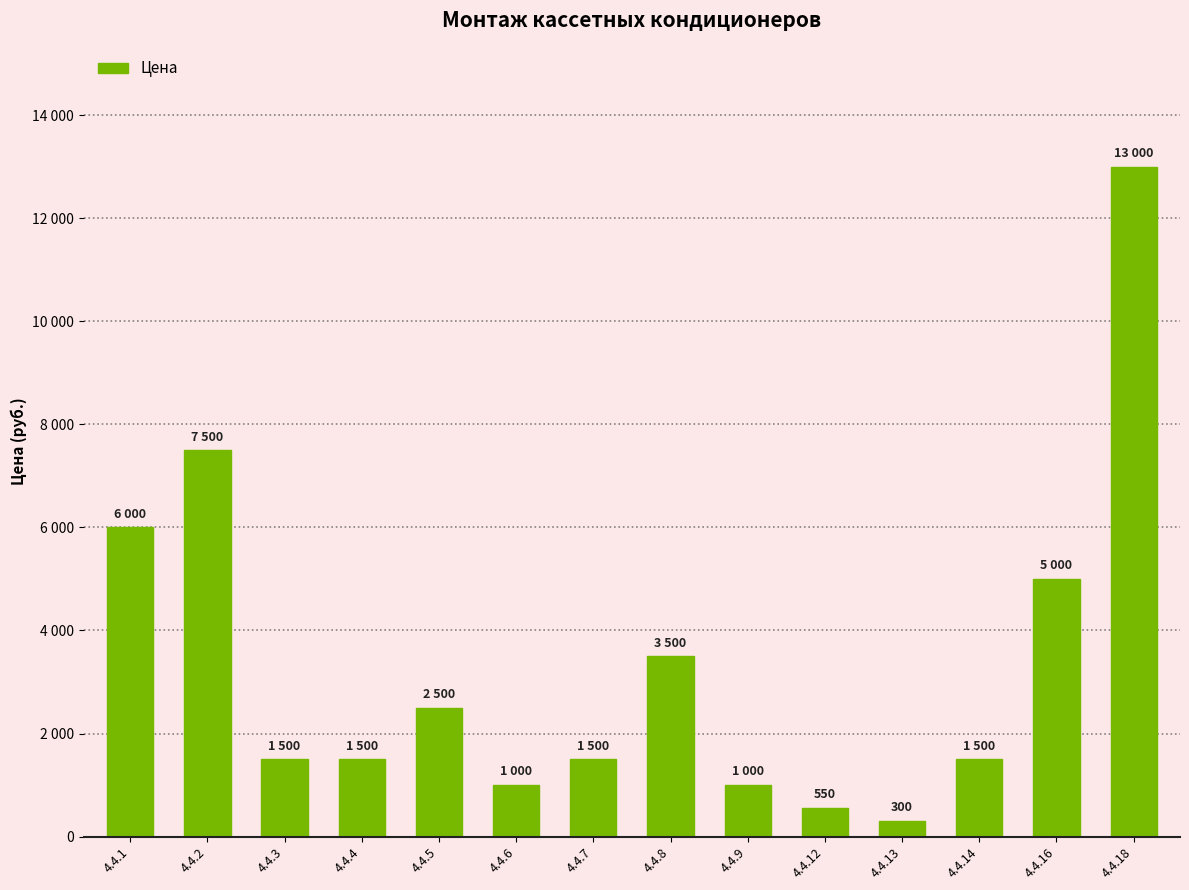

Are the bars horizontal?

No